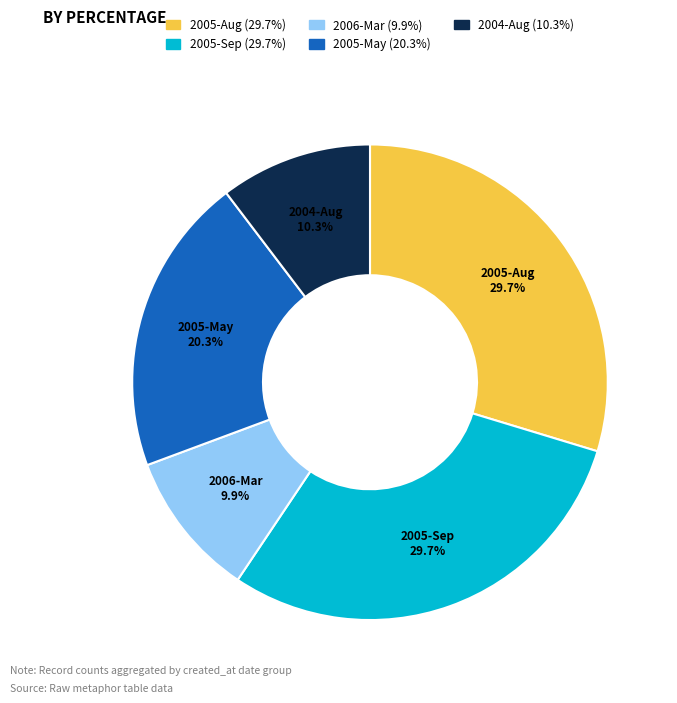

Does any single category account for the majority?

No